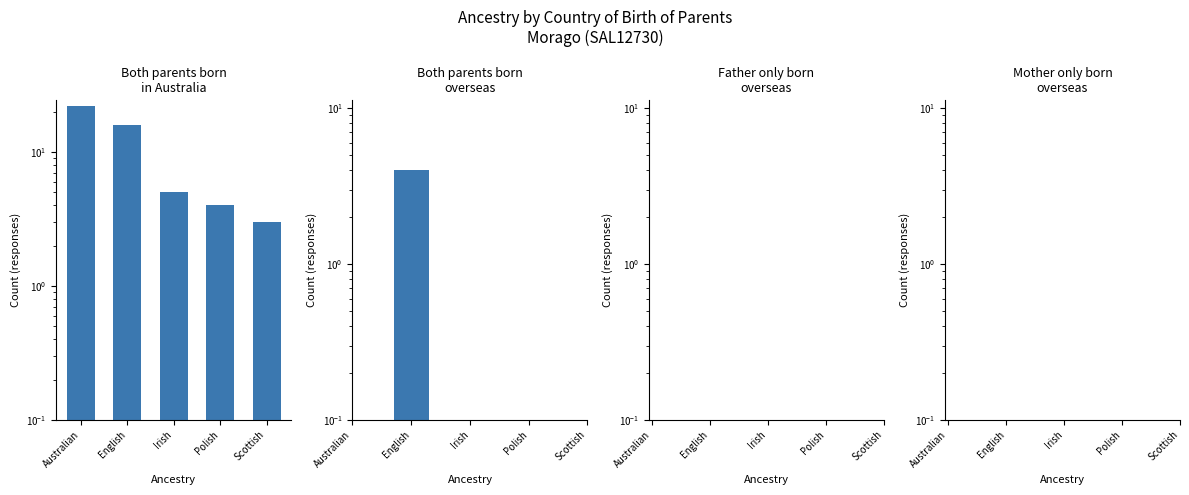

Are the bars grouped side by side (vs. stacked)?

Yes